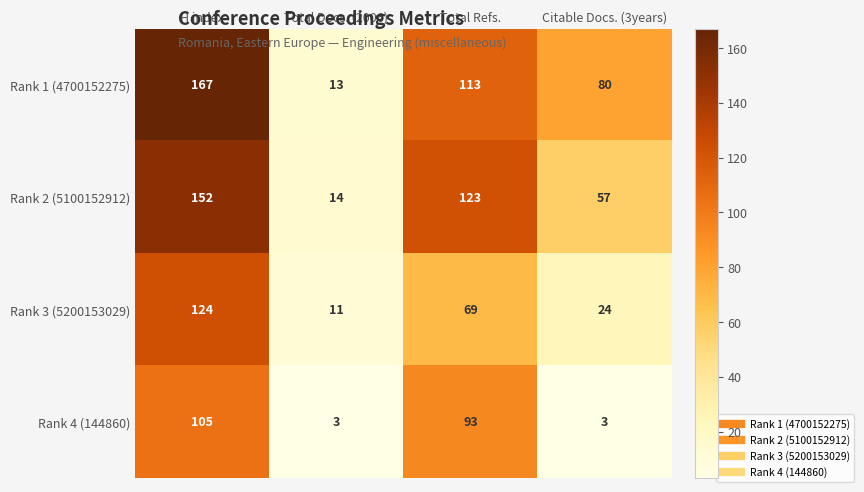

What is the difference between the maximum and minimum values in the Rank 4 (144860) series?

102